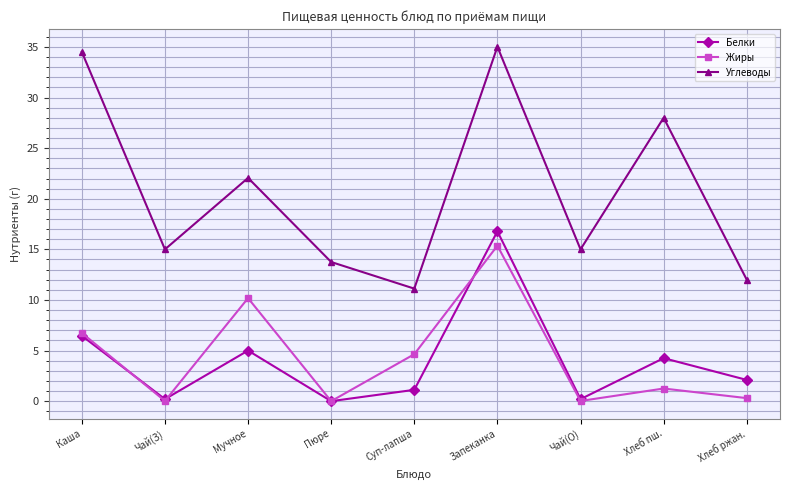

Which series changed the most between Мучное and Хлеб ржан.?

Углеводы